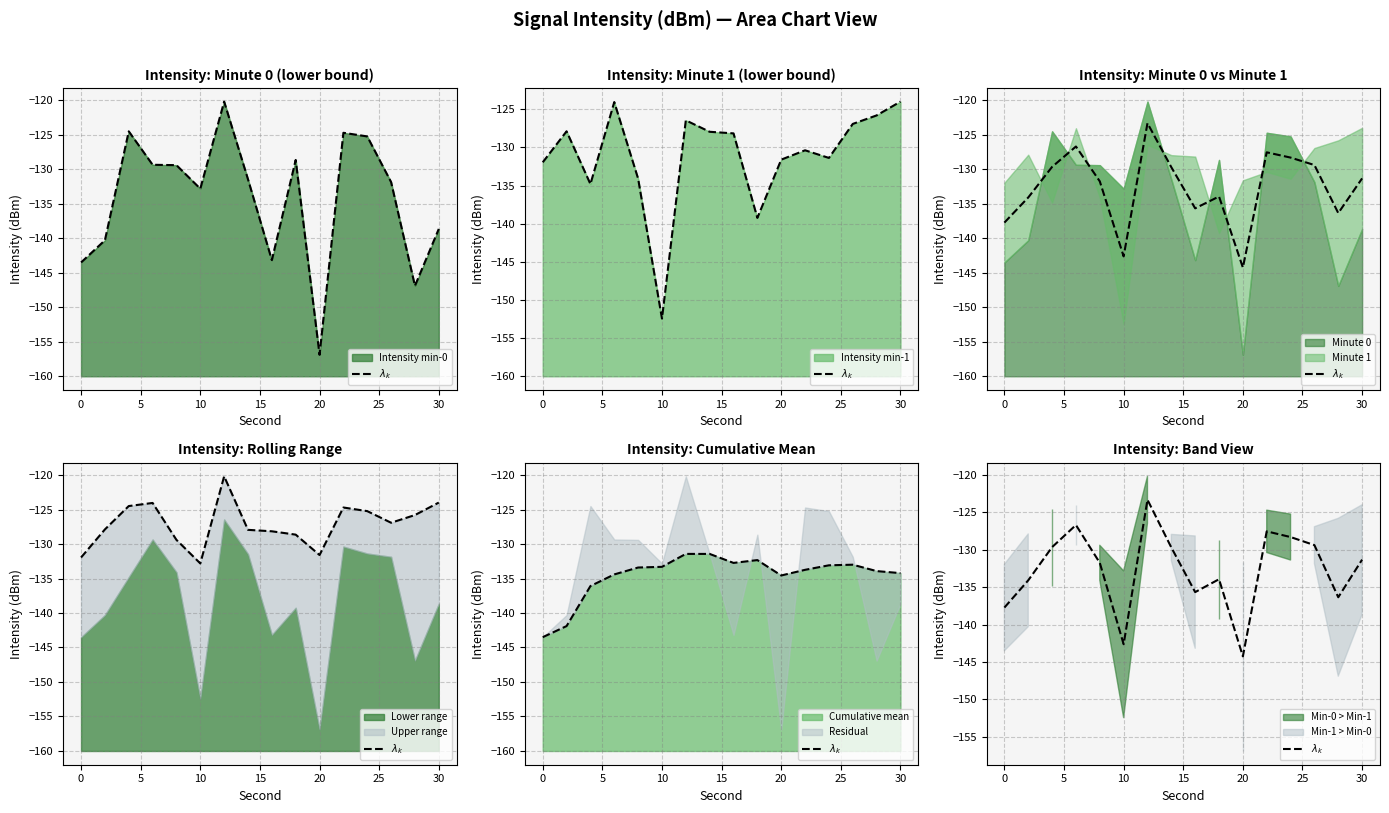

The Cumulative mean series shows -133.3 at 10. True or false?

True